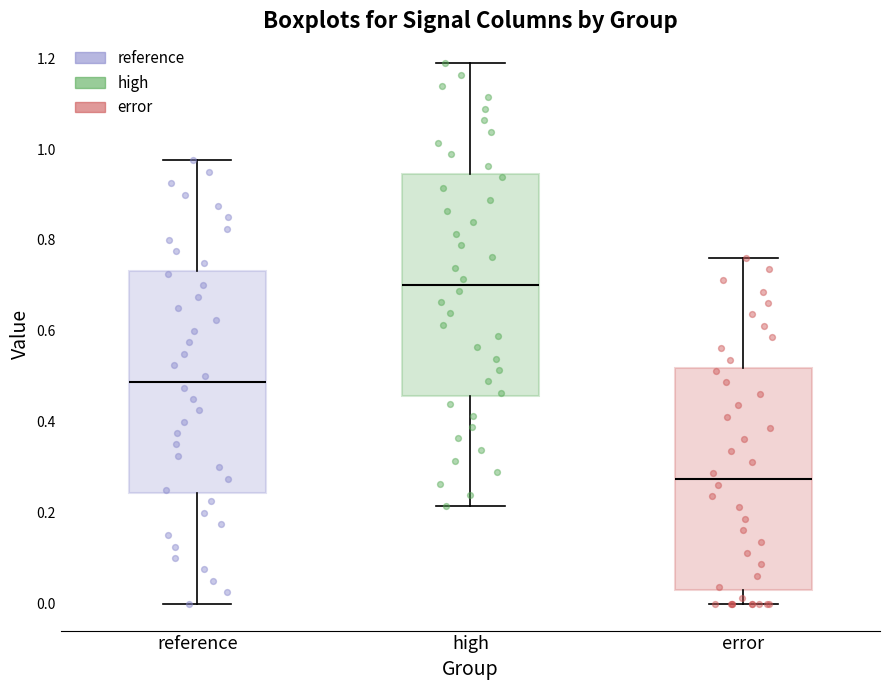

Which box has the lowest median line?

error